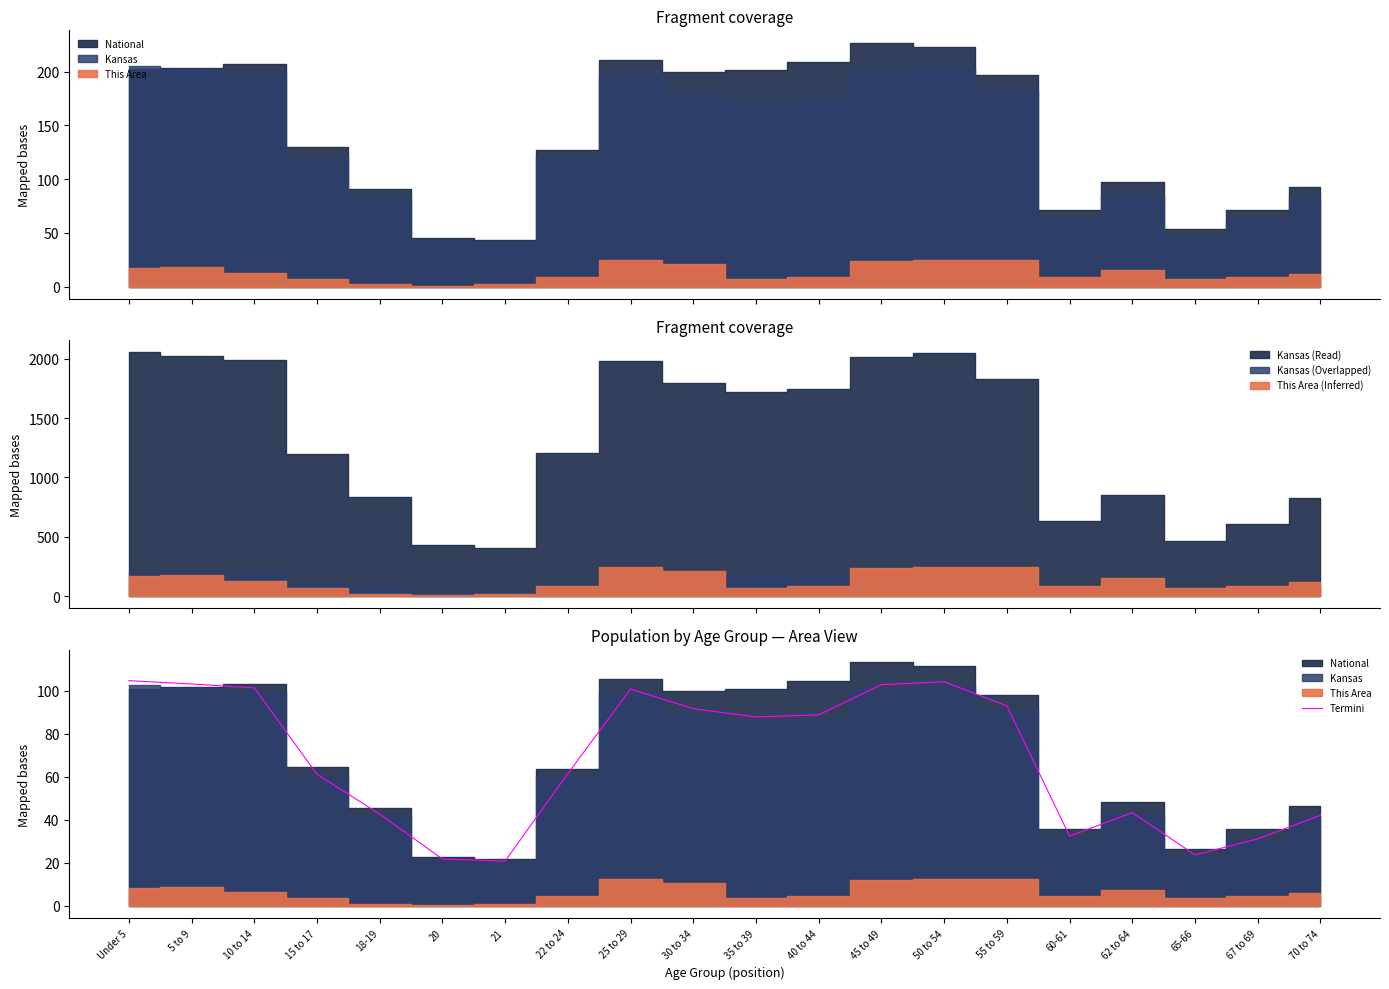

At which label does the data first exceed 87?

Under 5